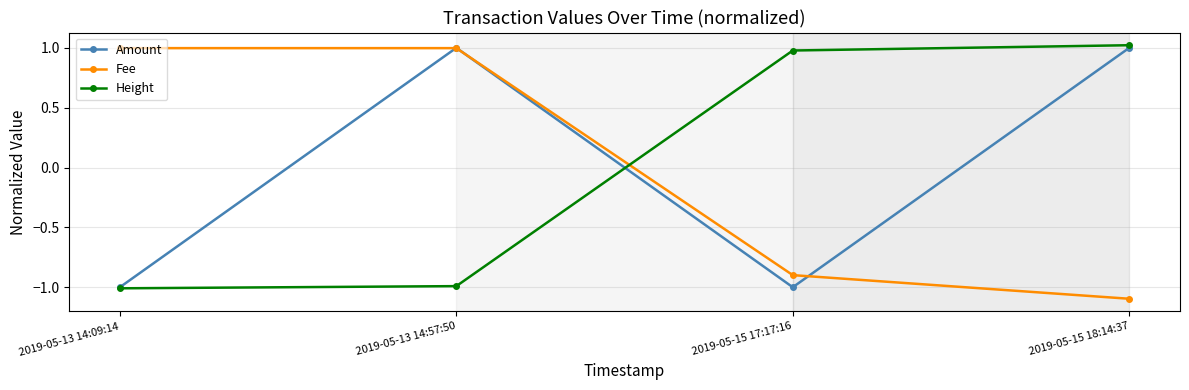

How many distinct data groups are displayed?

3